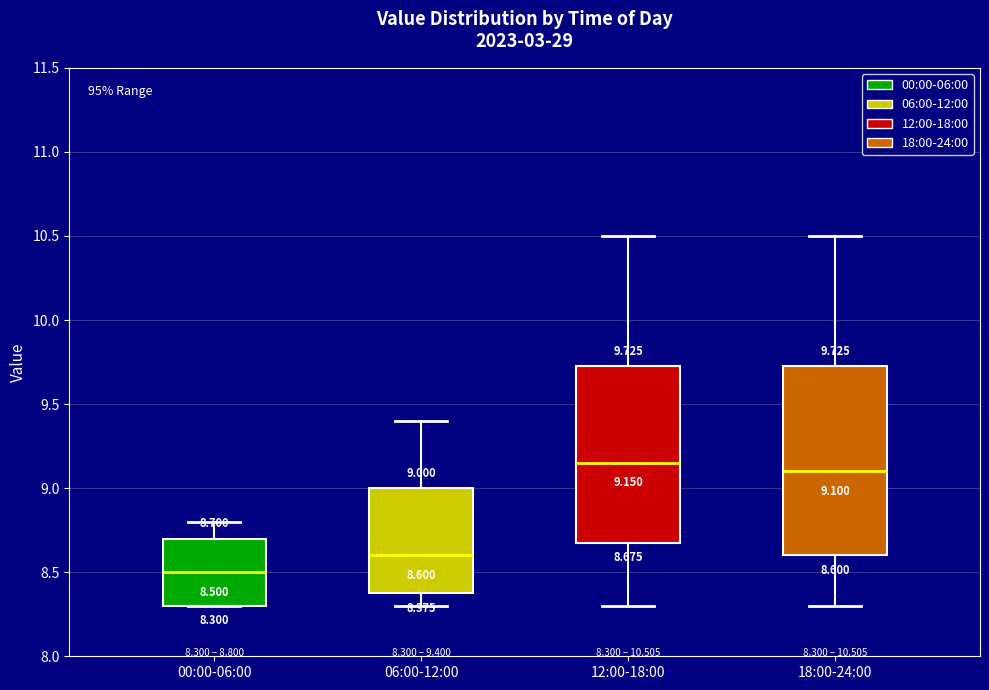

Comparing the boxes themselves (not the whiskers), which one is the tallest?

18:00-24:00